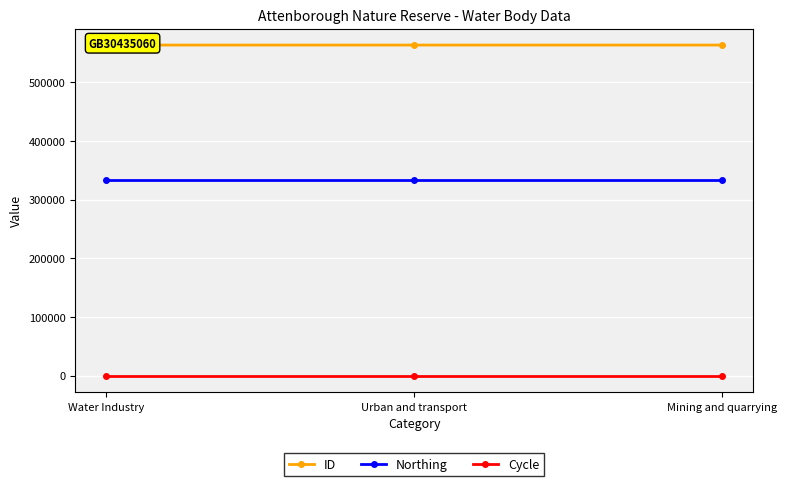

What is the value of the Northing point at the 3rd from the left?

333505